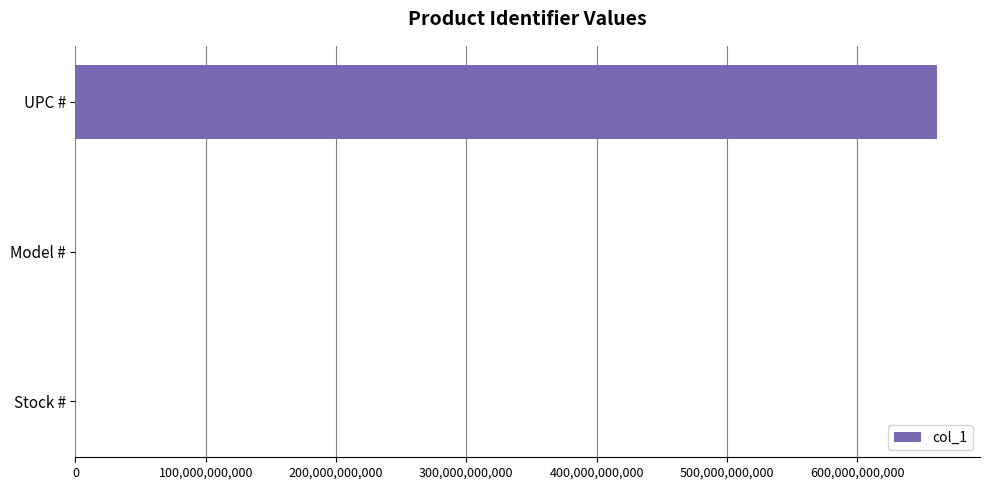

What value does the data have at UPC #?

661165812404